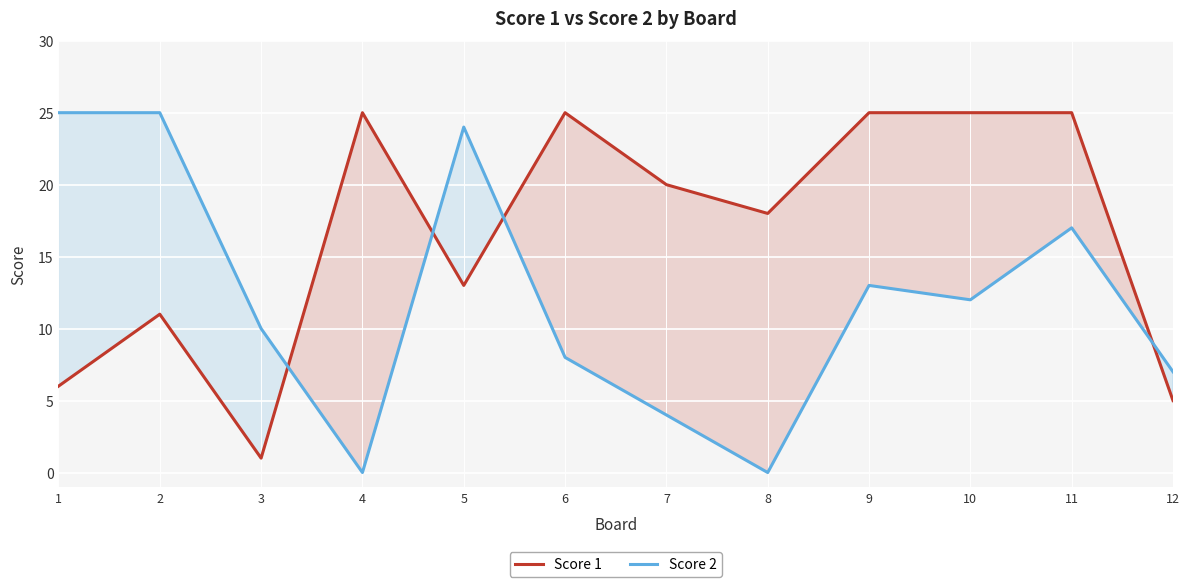

True or false: Score 2 has a value of 7 at 12.

True